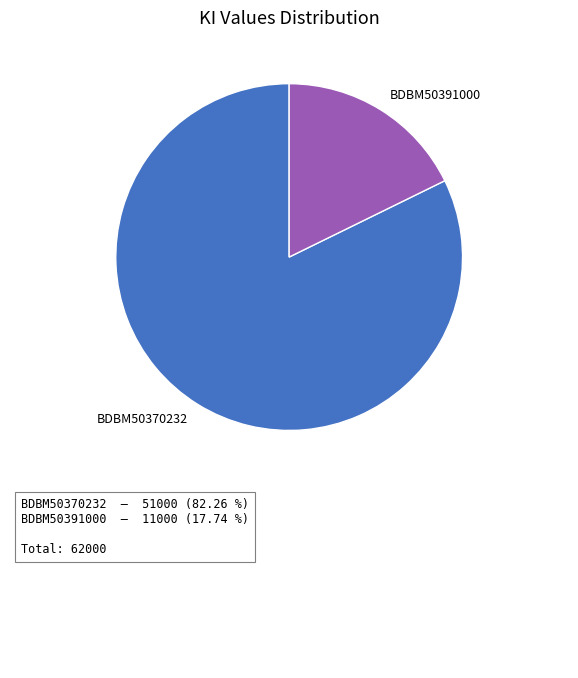

Do BDBM50391000 and BDBM50370232 together represent more than half of the pie?

Yes